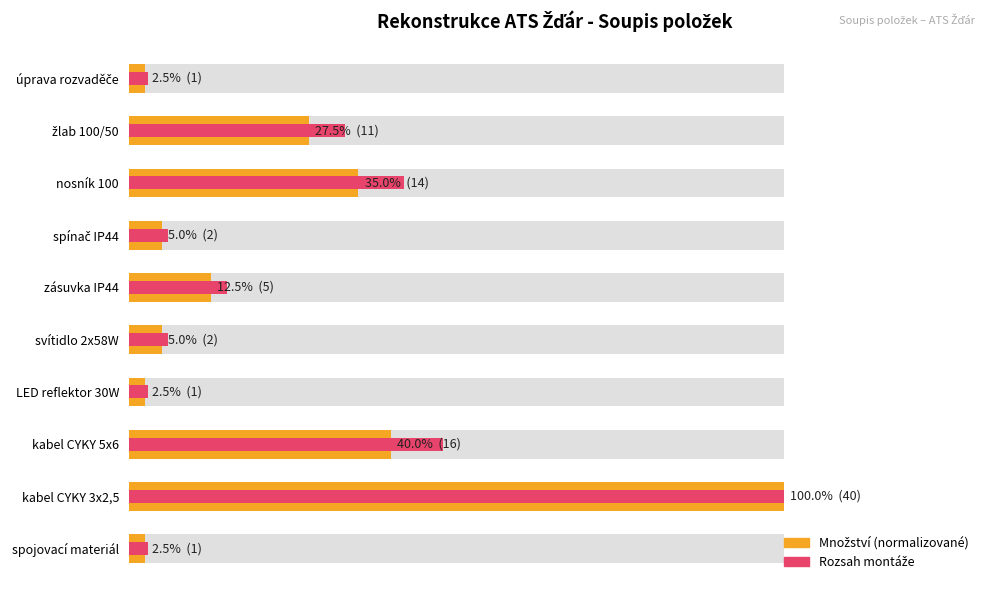

How many data points does each series have?

10